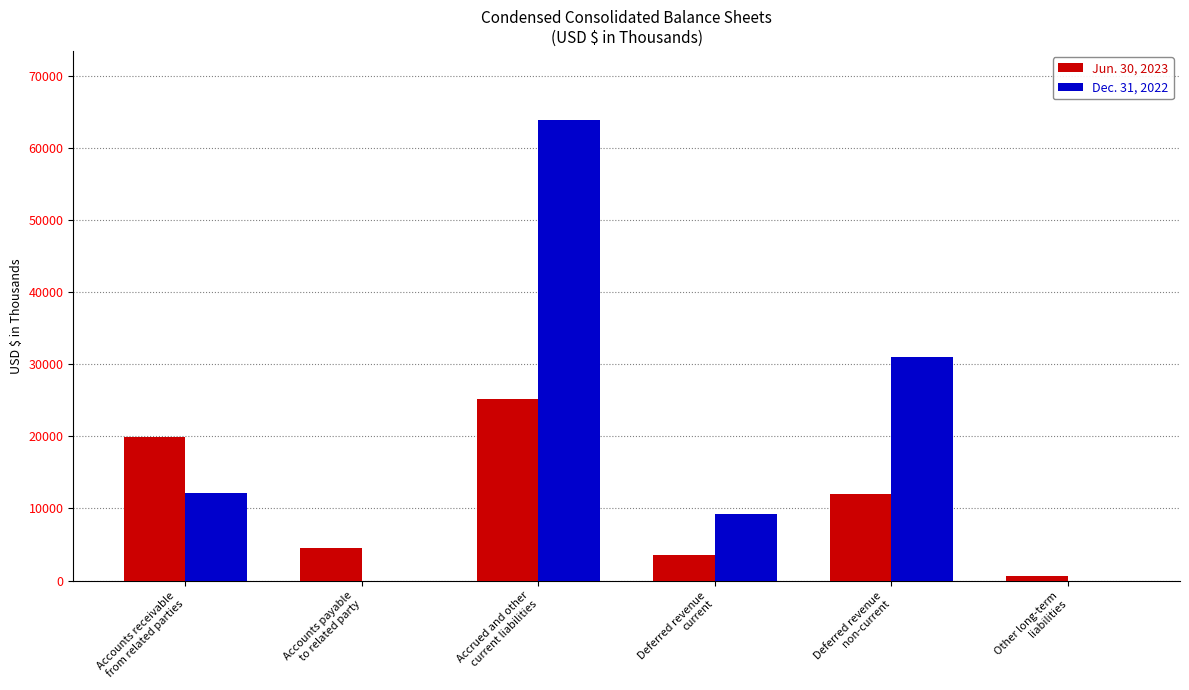

Which series has the largest total across all categories?

Dec. 31, 2022